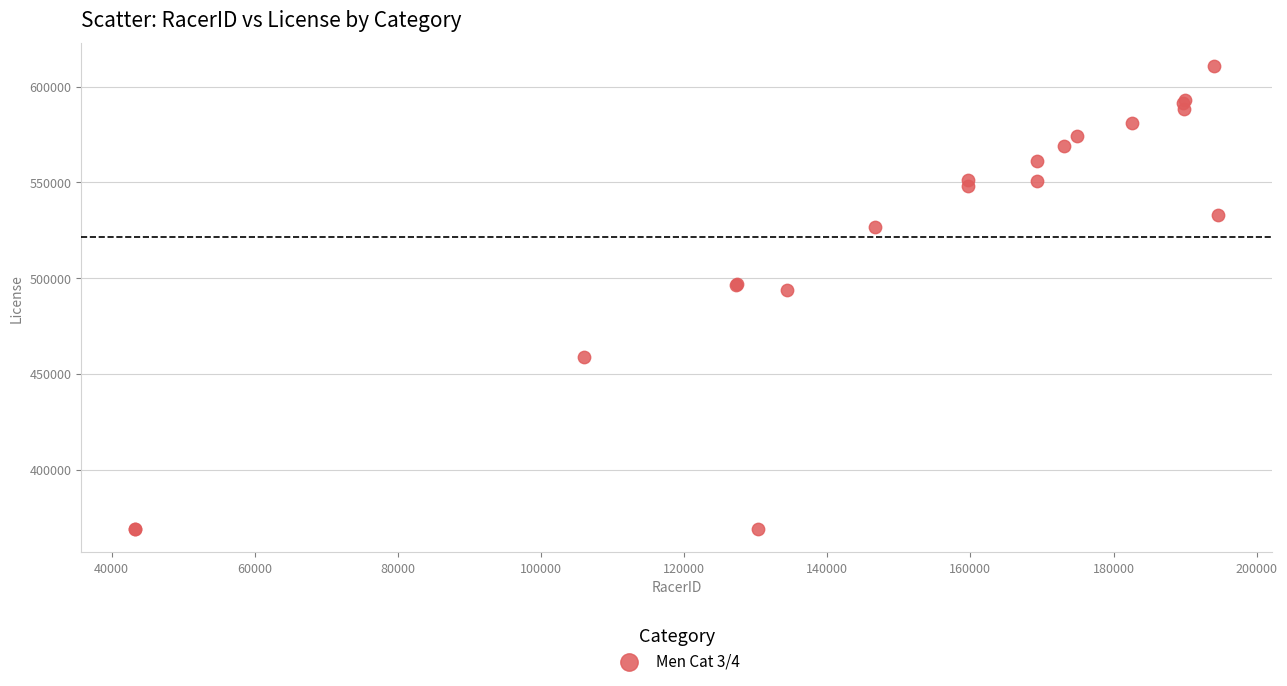

What Y value in the scatter plot is closest to 489703?

493736